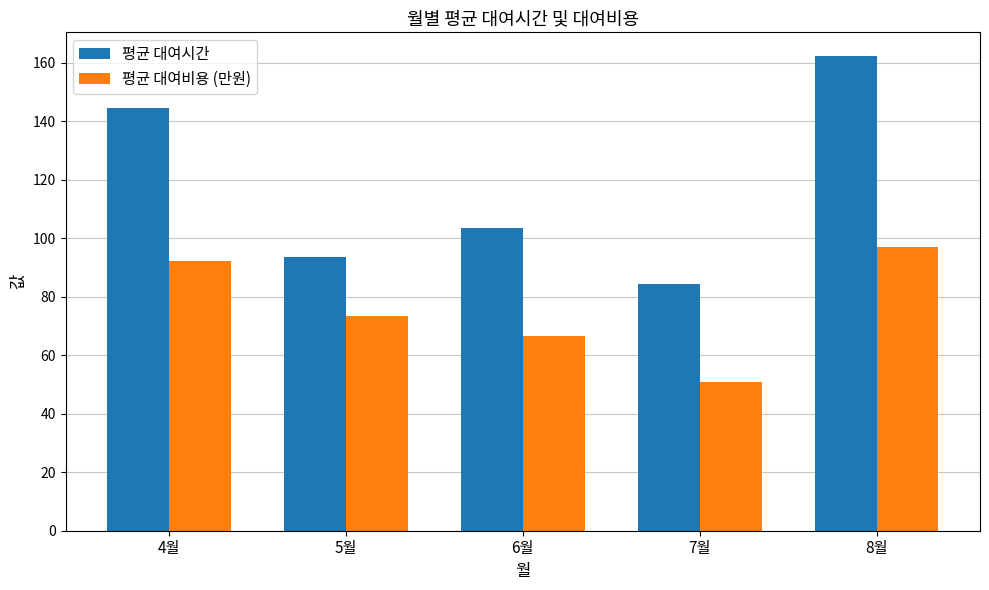

Which label corresponds to the largest value in the chart?

8월